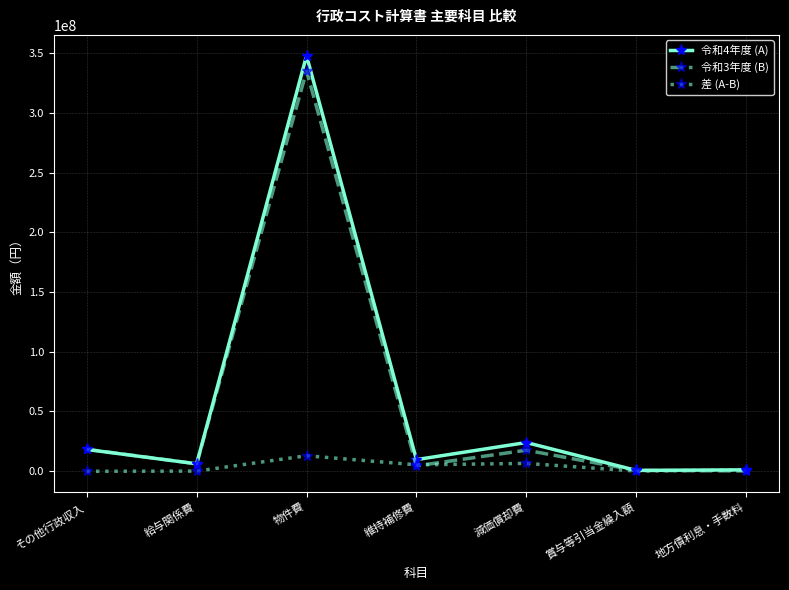

Which category has the highest value across all series?

物件費